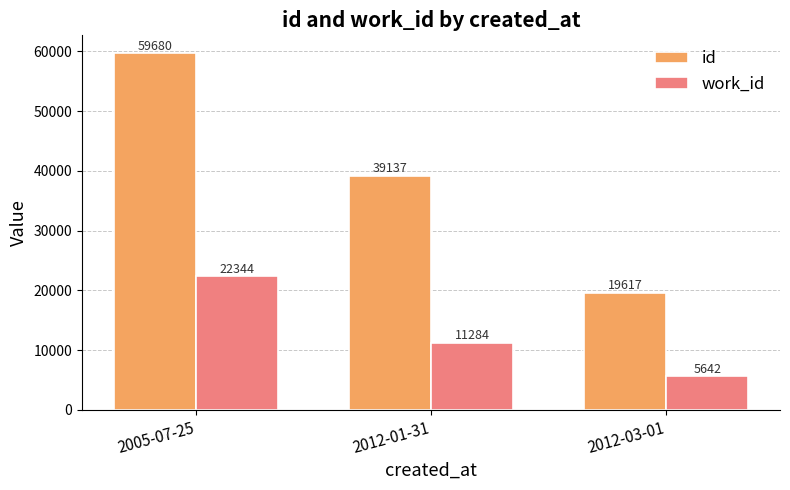

Which series has the largest total across all categories?

id